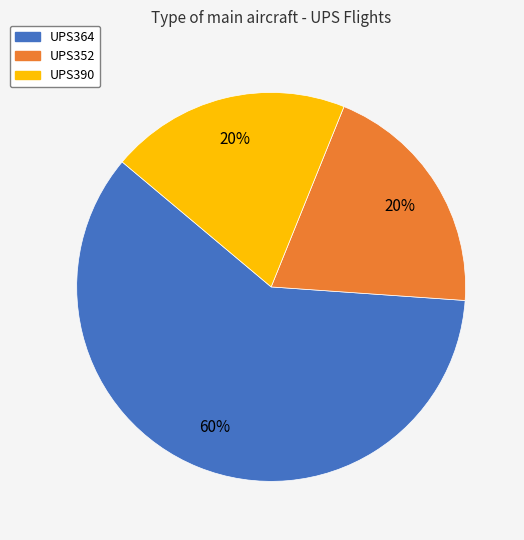

What percentage is the UPS352 slice, to the nearest percent?

20%